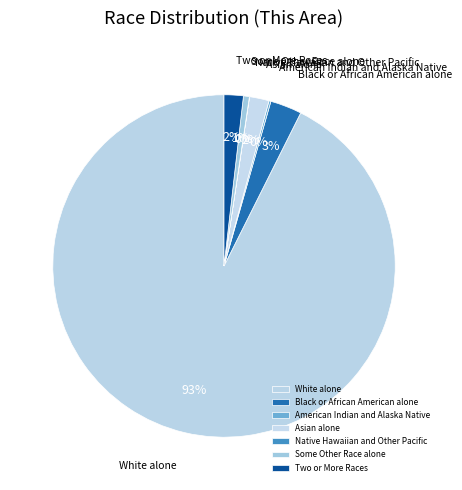

Combined, do Black or African American alone and Two or More Races account for over 50%?

No